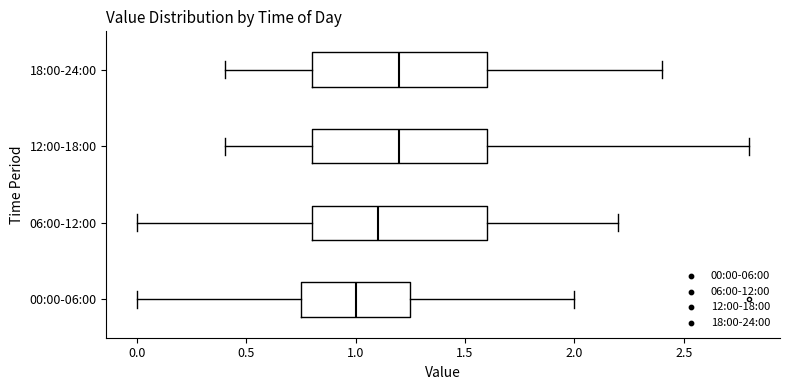

Reading bottom to top, read every box against the x-axis: the position of its median line, the range the box covers, and the ends of its whiskers. The values are not printed on the chart, so give them approximately, as read against the axis.

00:00-06:00: median 1.00, box 0.75 to 1.25, whiskers 0.00 to 2.00
06:00-12:00: median 1.10, box 0.80 to 1.60, whiskers 0.00 to 2.20
12:00-18:00: median 1.20, box 0.80 to 1.60, whiskers 0.40 to 2.80
18:00-24:00: median 1.20, box 0.80 to 1.60, whiskers 0.40 to 2.40